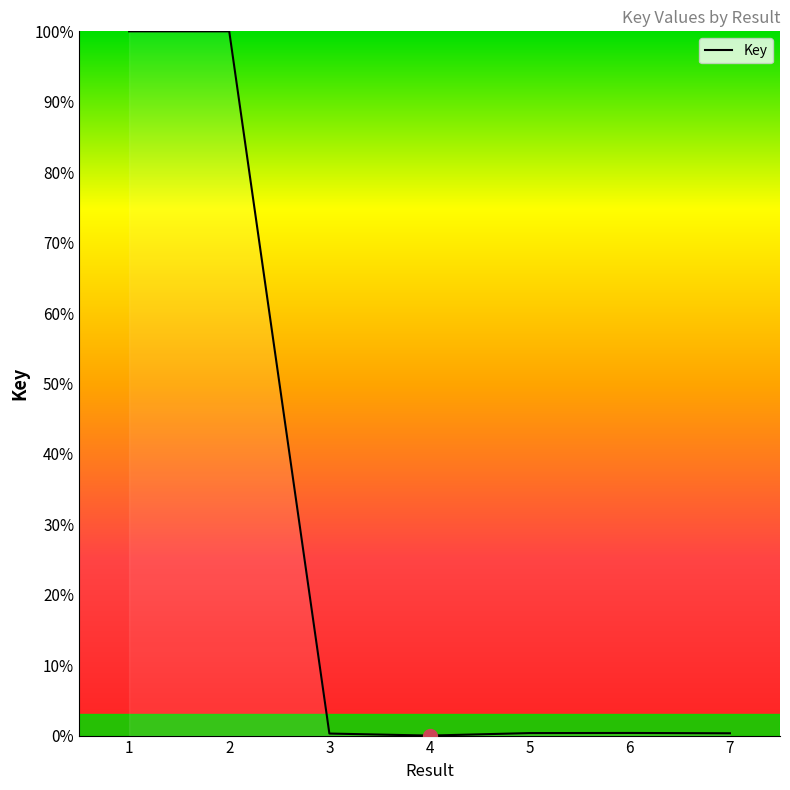

The value at 1 is 152.3. True or false?

False